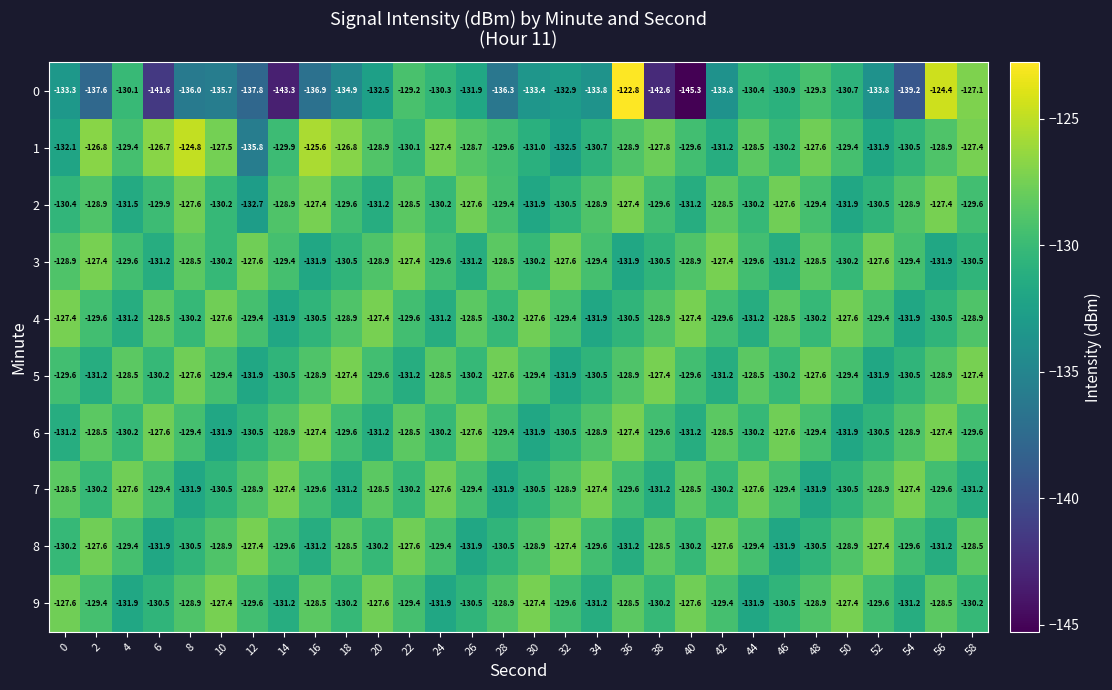

The 8 series shows -29.7 at 6. True or false?

False